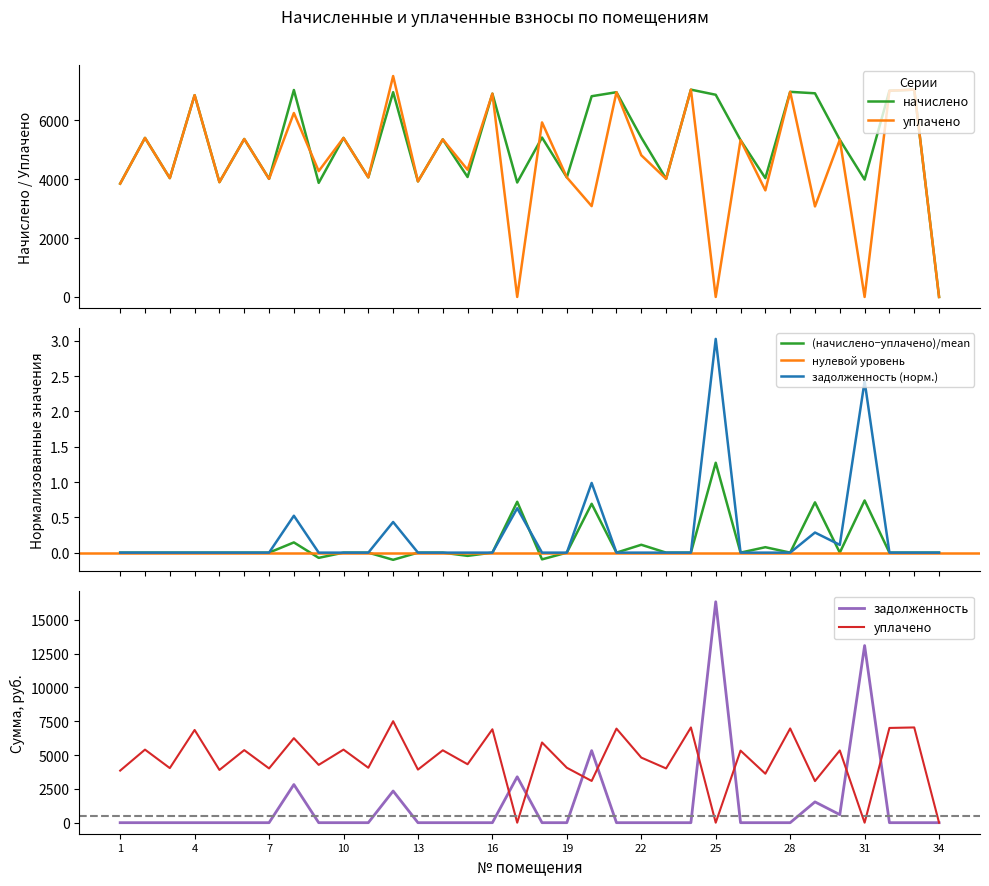

Is the value of начислено at 10 greater than the value of уплачено at 18?

No